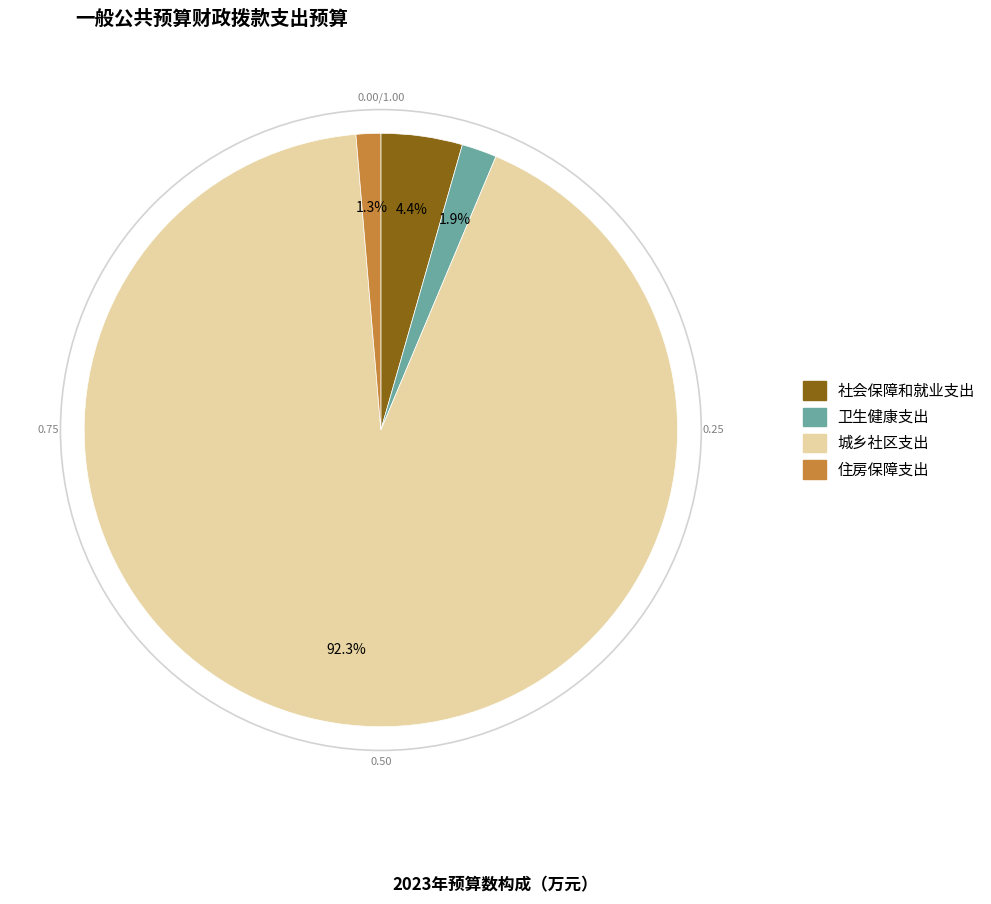

What percentage is the 城乡社区支出 slice, to the nearest percent?

92%